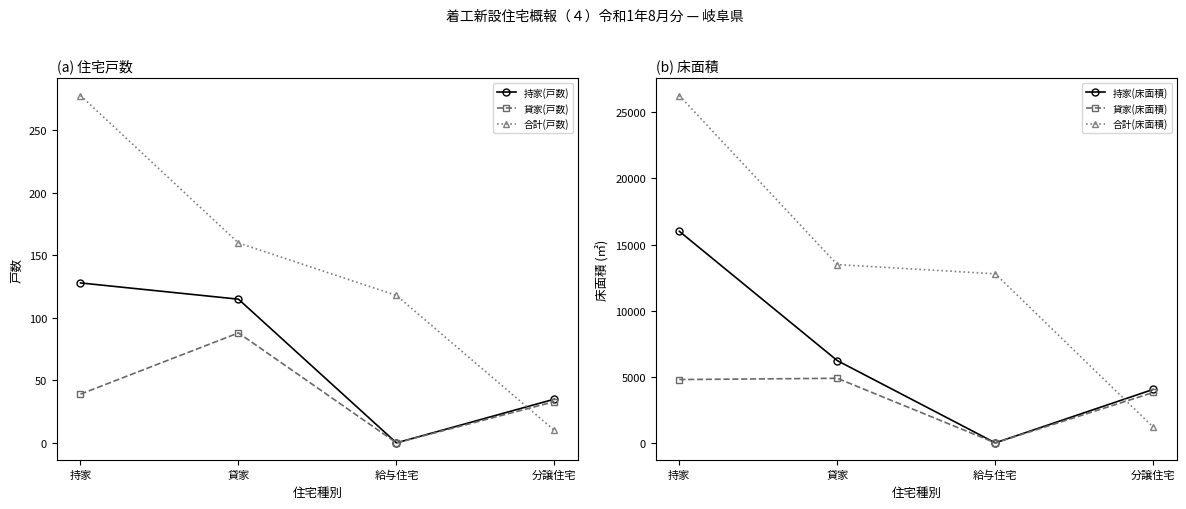

At which category does 貸家(戸数) reach its first local valley?

給与住宅